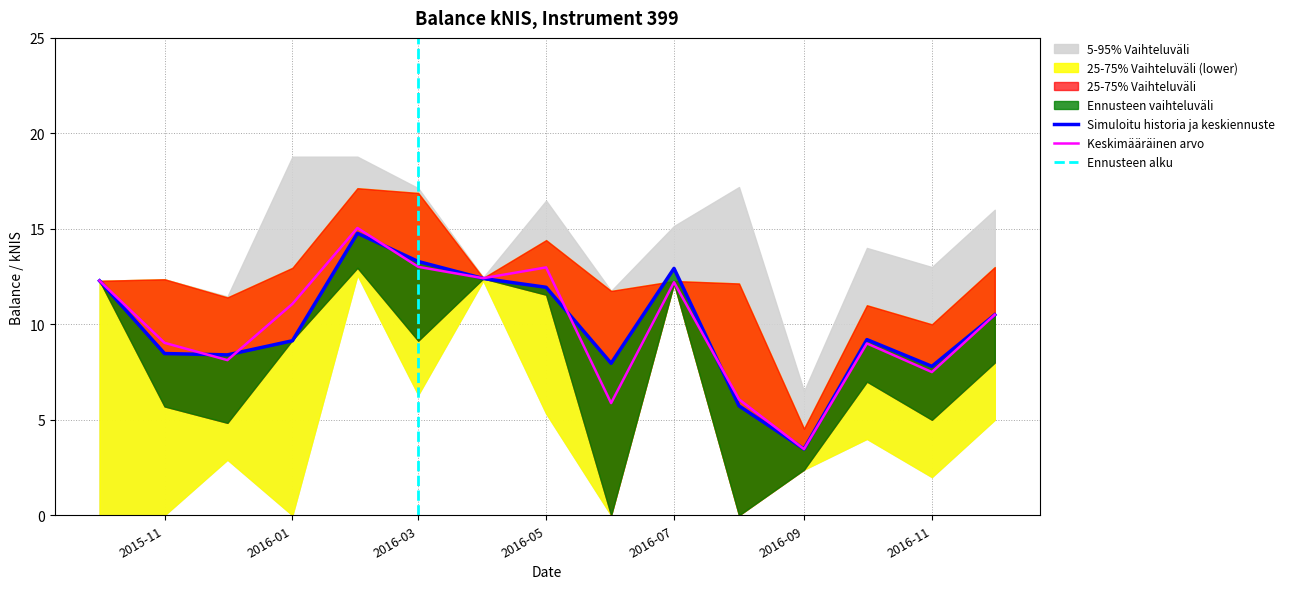

At how many categories does at least one series exceed 9?

14